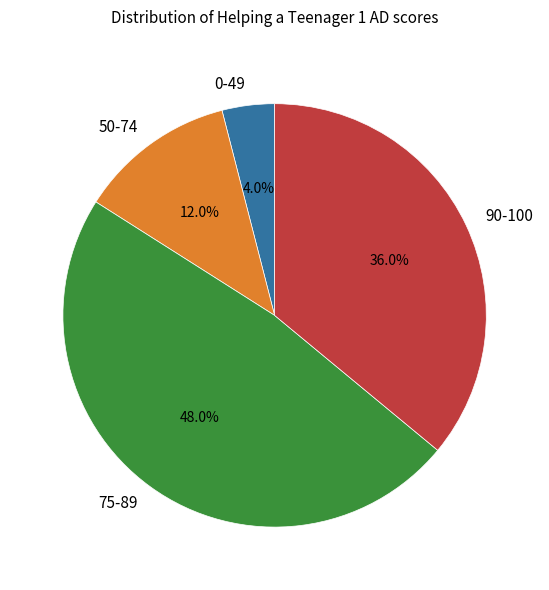

Which has a higher value, 75-89 or 90-100?

75-89